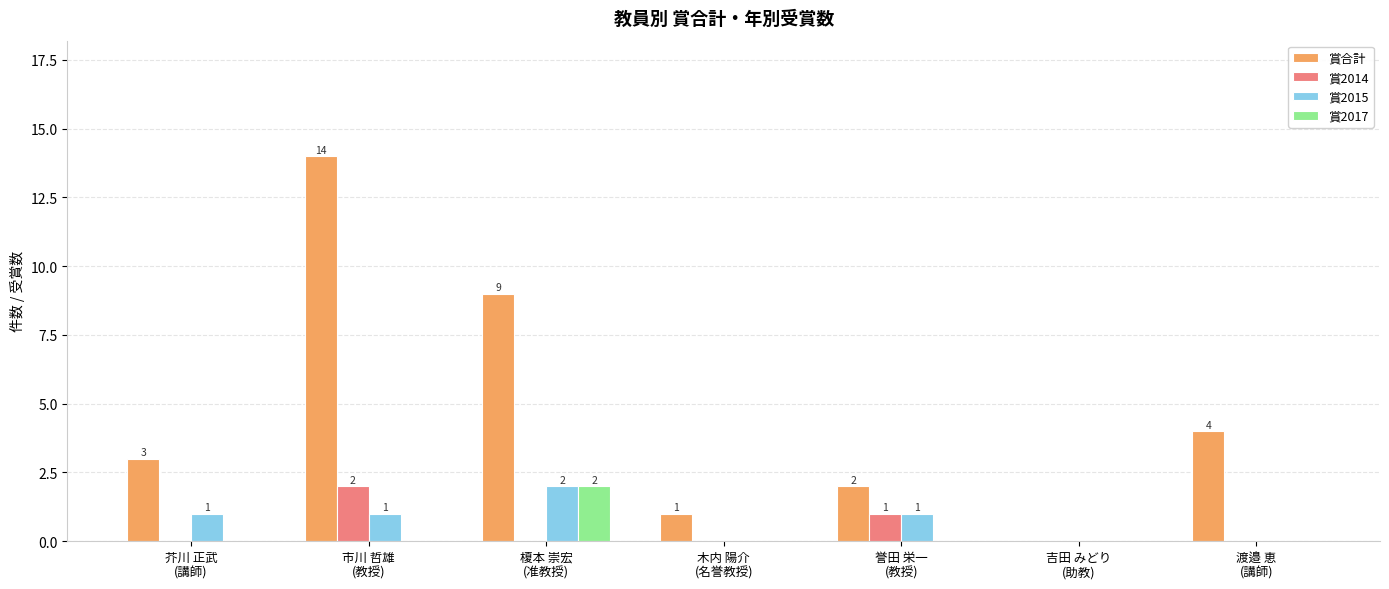

True or false: 賞2014 has a value of 1 at 誉田 栄一
(教授).

True